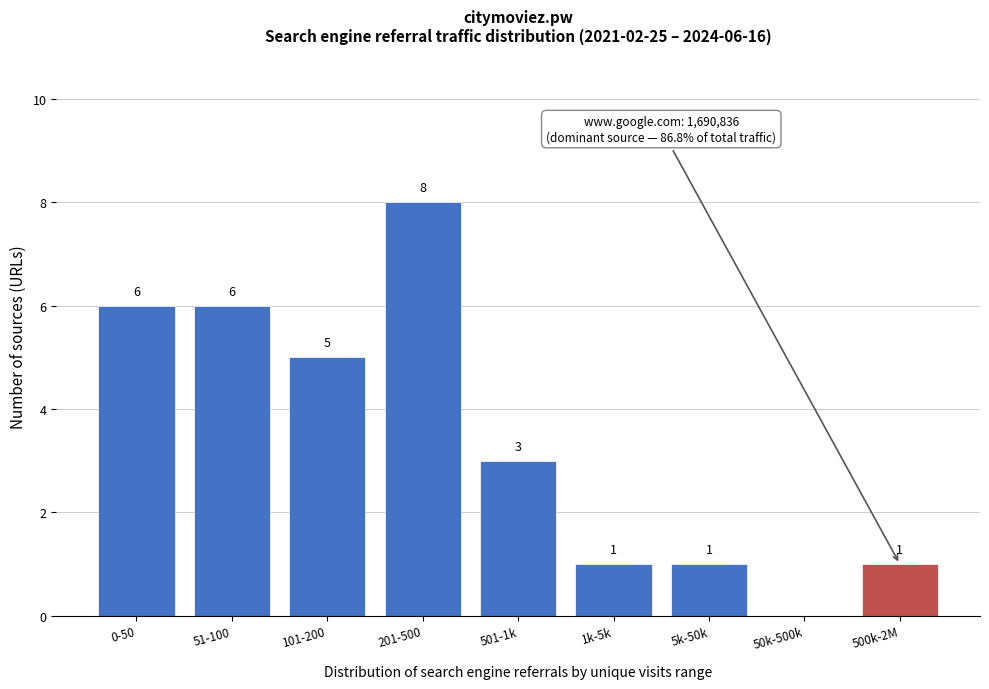

Reading left to right, list all the values displayed in this chart.

0-50=6	51-100=6	101-200=5	201-500=8	501-1k=3	1k-5k=1	5k-50k=1	50k-500k=0	500k-2M=1